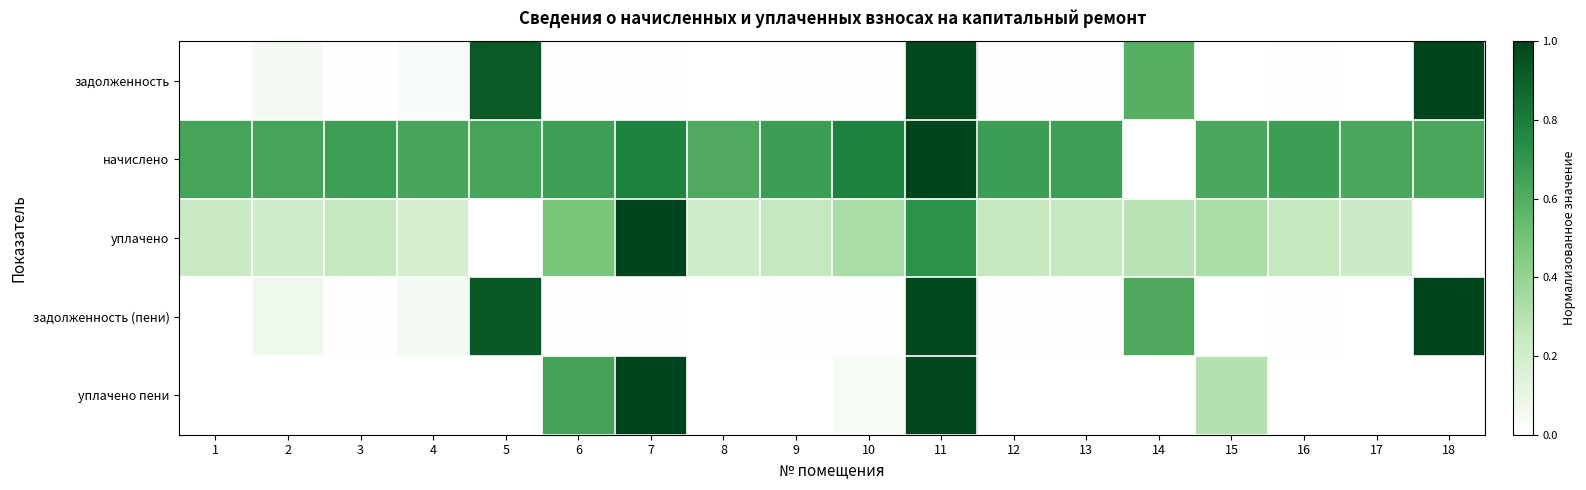

What is the total value across all series at 11?

4.7